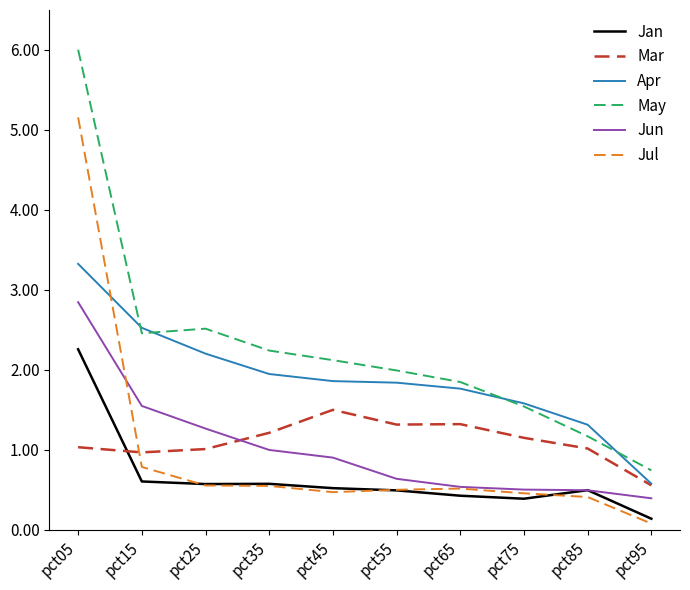

What is the sum of all Mar values?

11.1